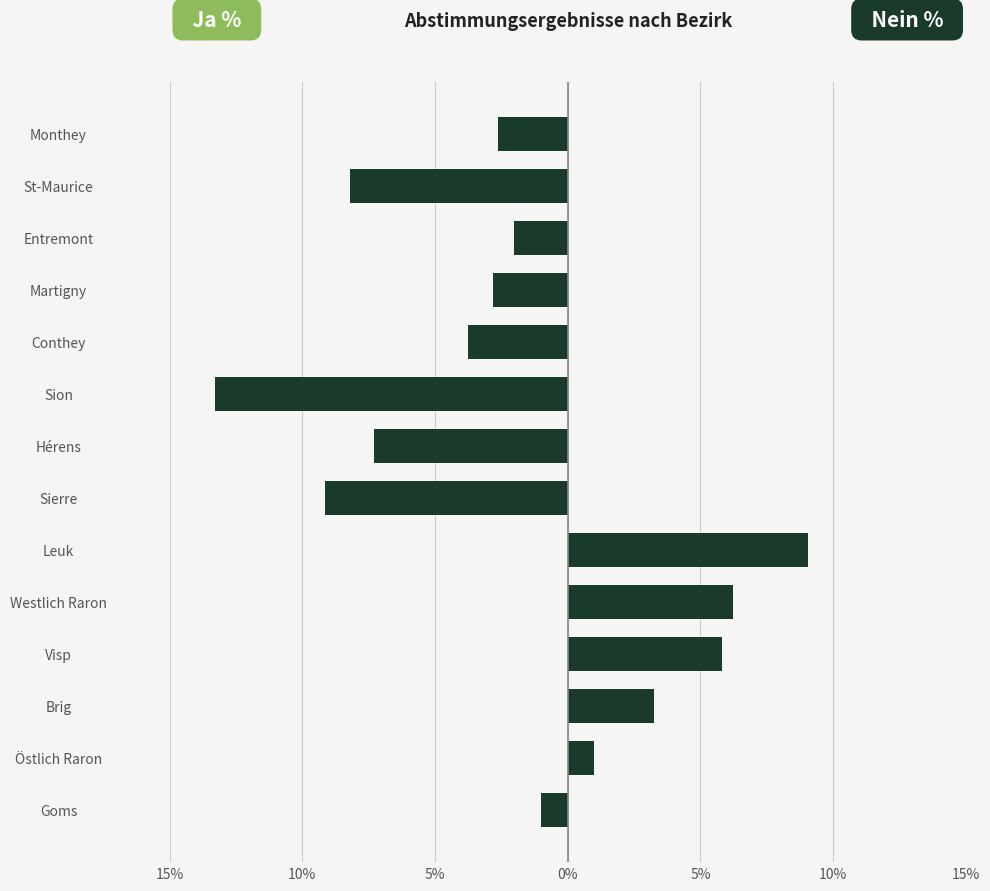

Which series has the largest range (max minus min)?

Ja %